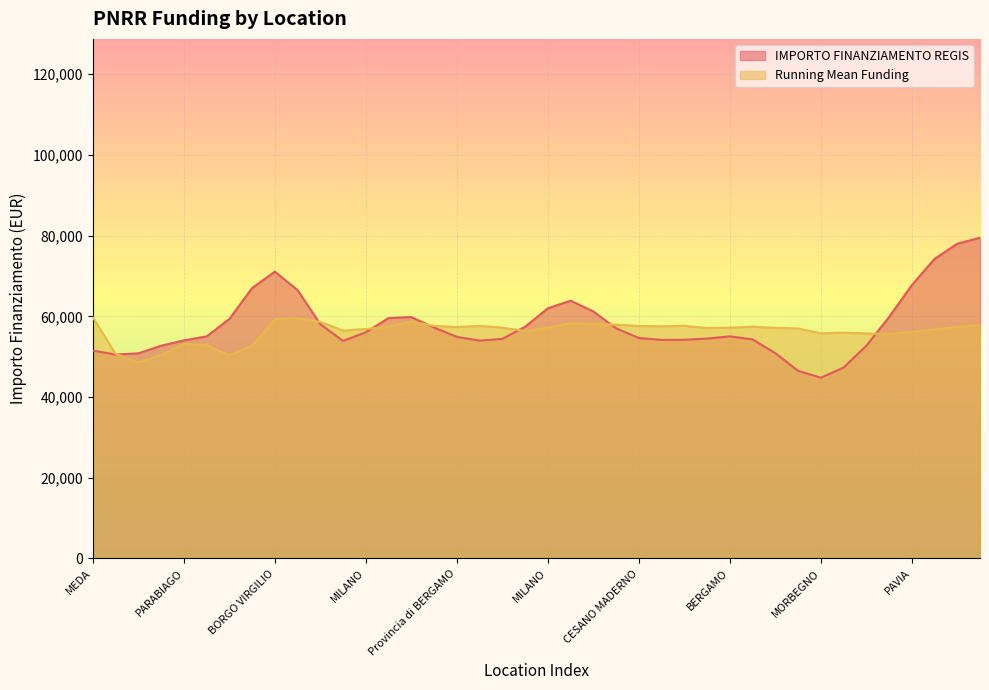

Count the number of data series in this chart.

2